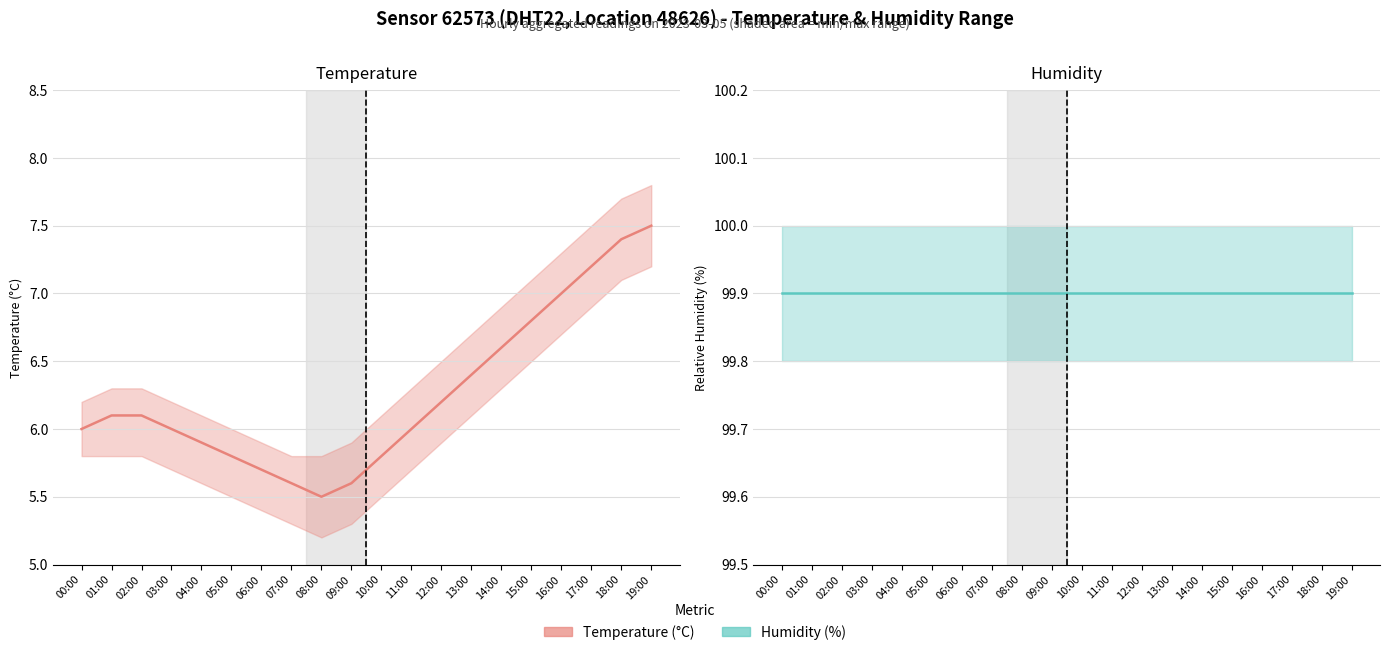

At which category is the sum across all series the highest?

19:00